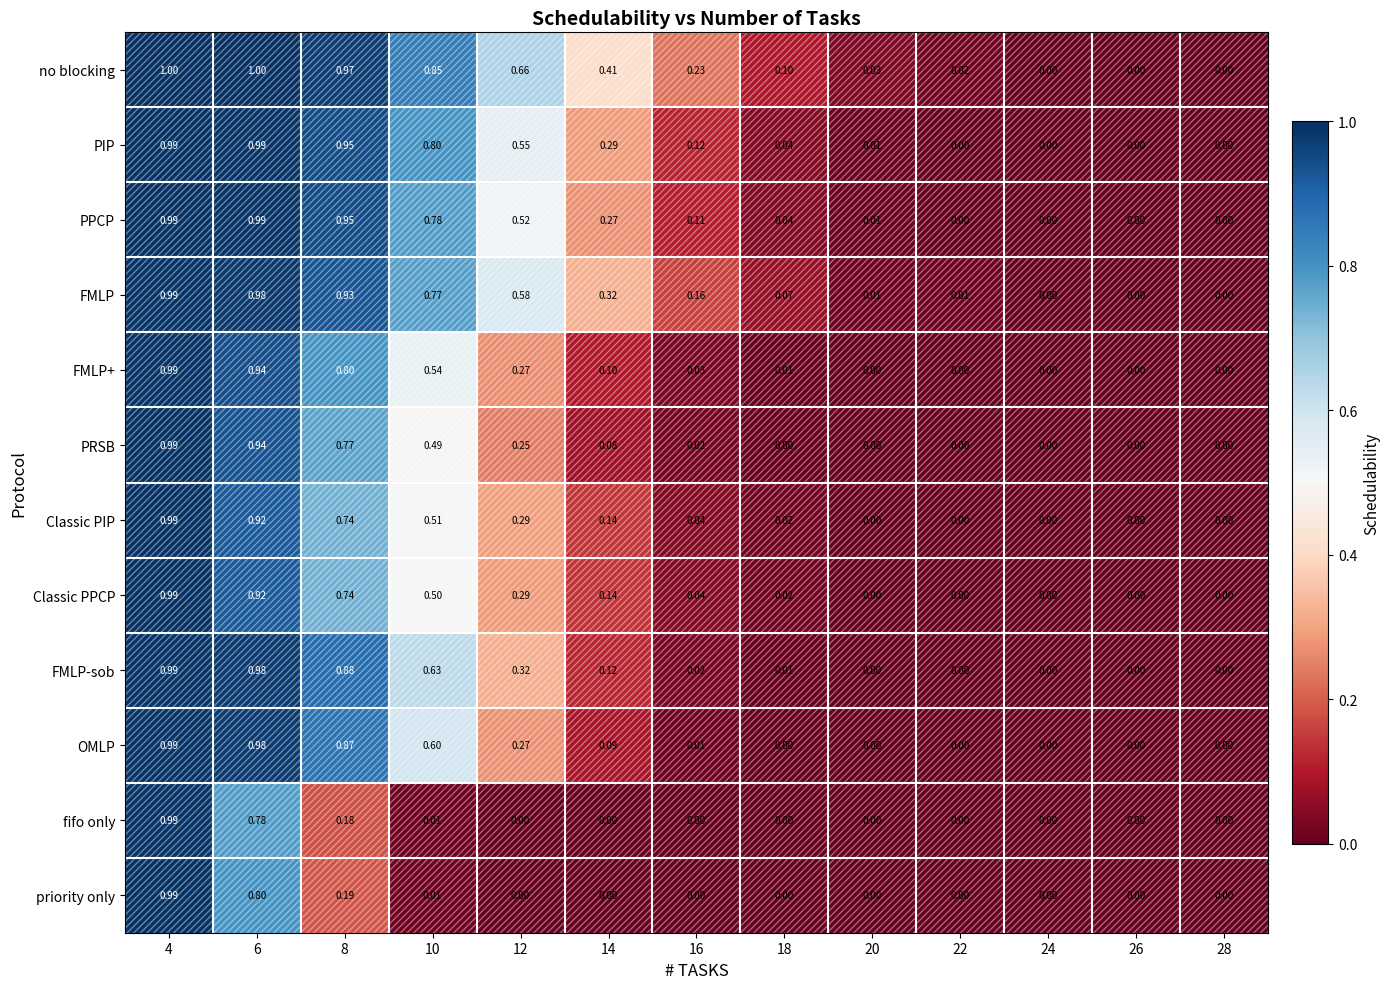

At which category is the sum across all series the highest?

4